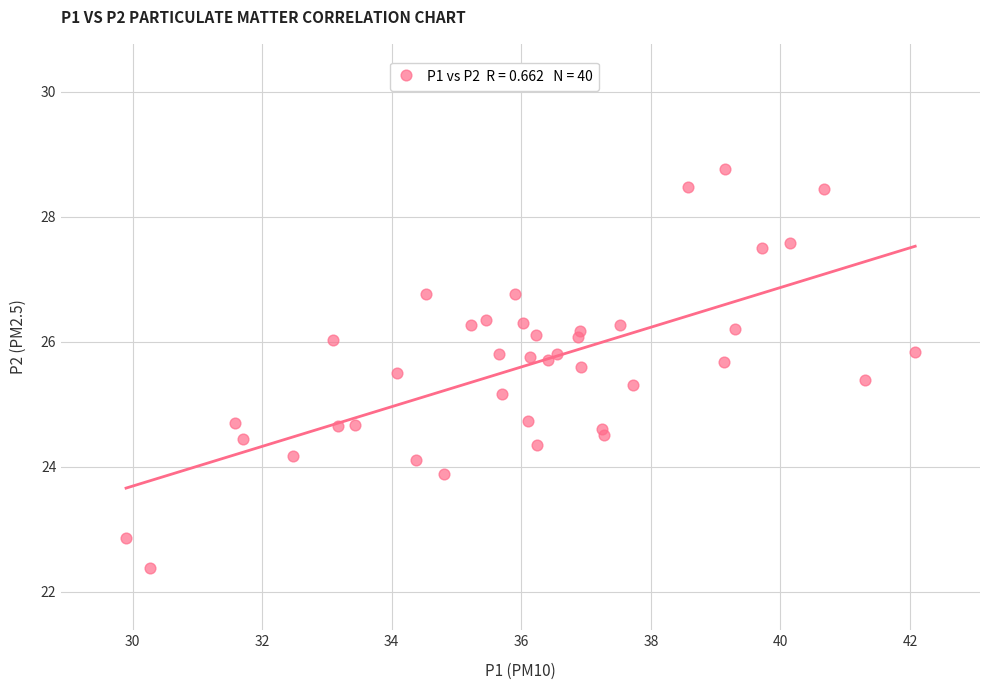

What Y value in the scatter plot is closest to 25?

25.2